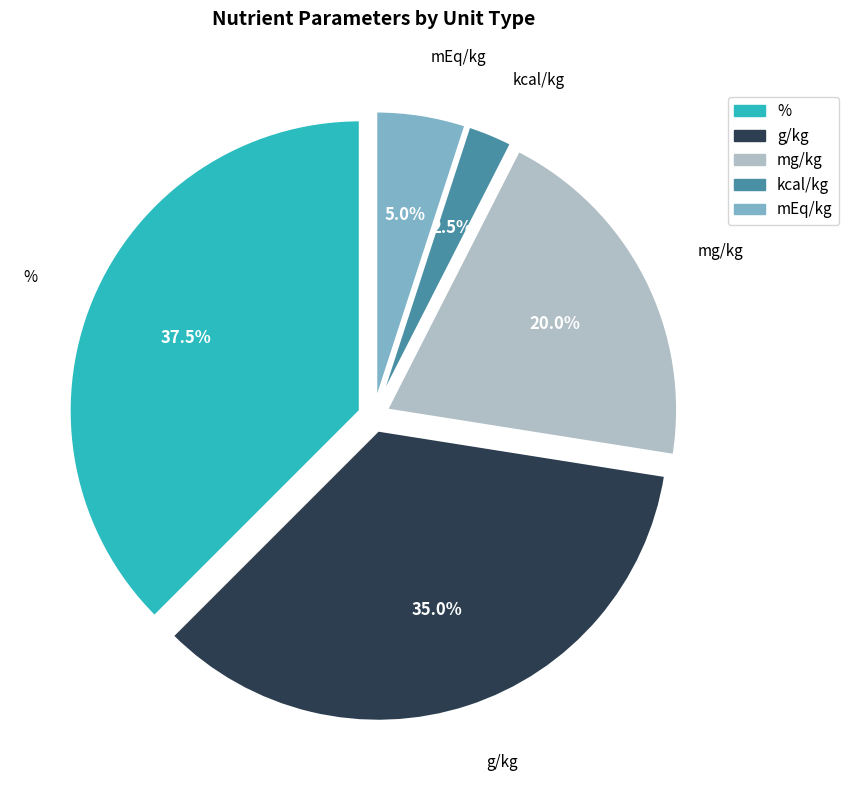

Is there a majority slice in this chart?

No